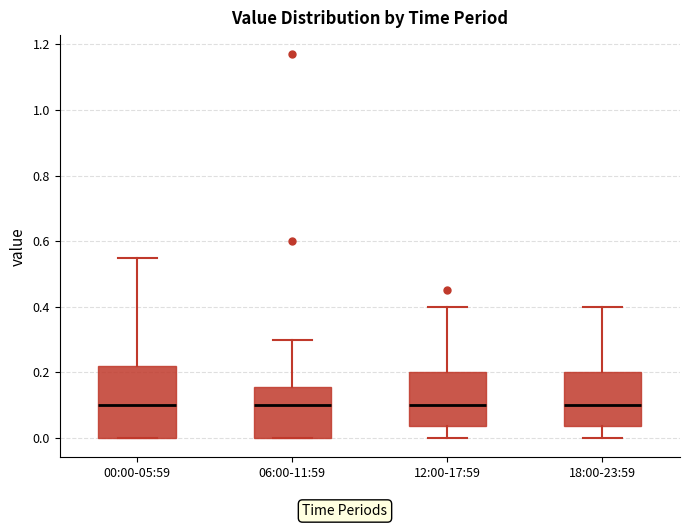

Comparing the boxes themselves (not the whiskers), which one is the tallest?

00:00-05:59